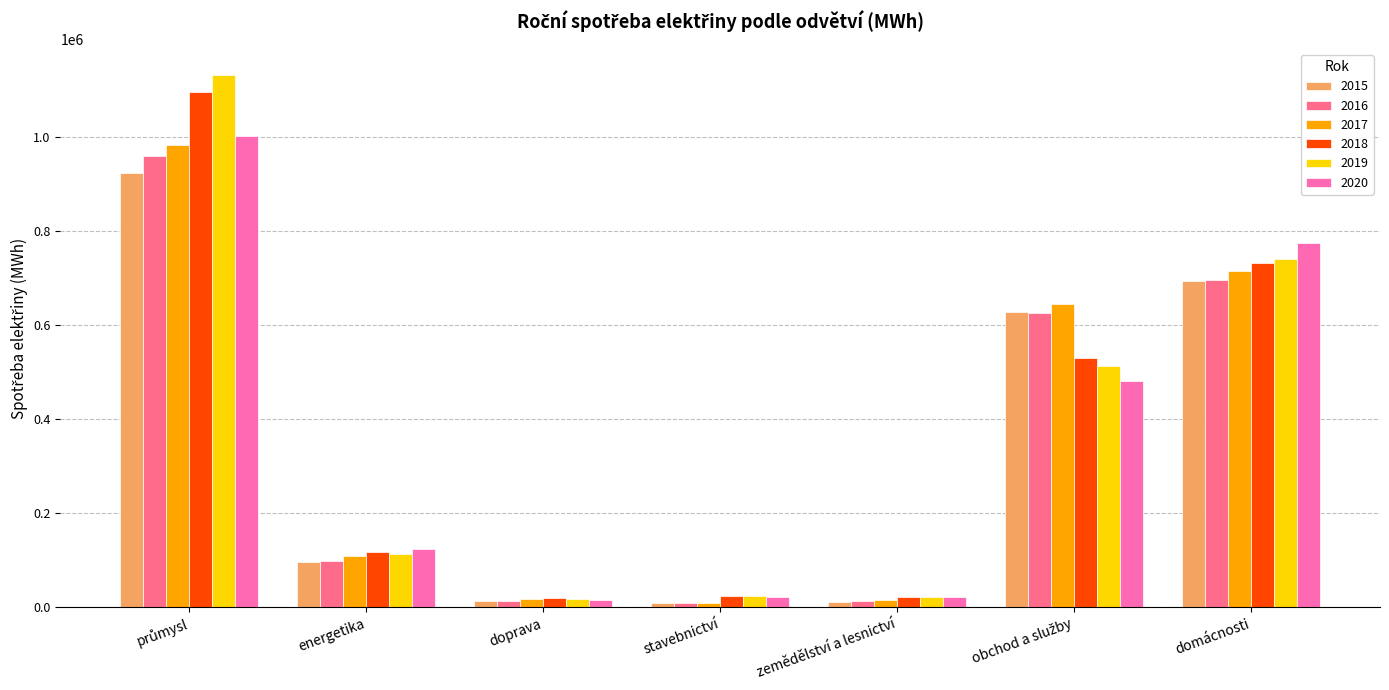

What is the maximum value for 2018?

1095799.6